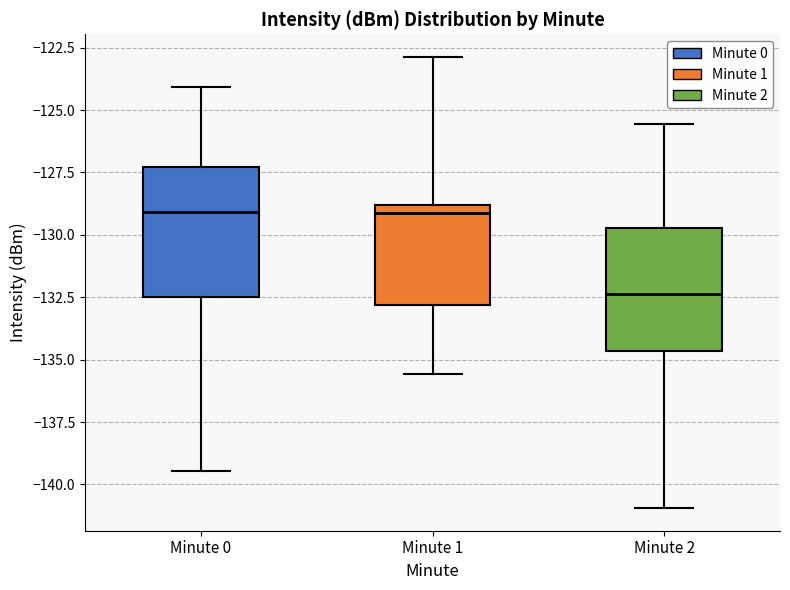

Where does the lower whisker of the box for Minute 2 end on the y-axis? The values are not printed on the chart, so give them approximately, as read against the axis.

-141.0